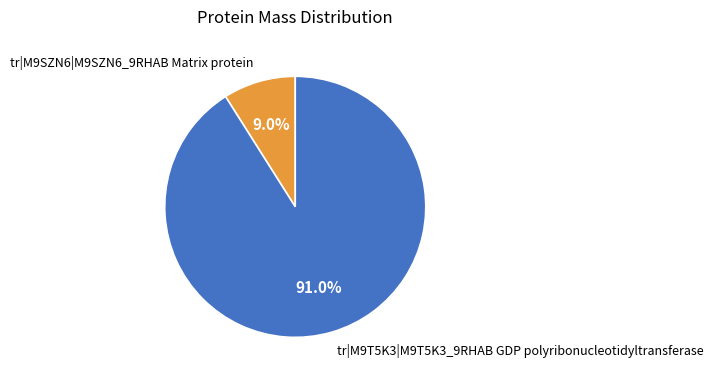

Is it true that tr|M9T5K3|M9T5K3_9RHAB GDP polyribonucleotidyltransferase is 76% of the pie?

False